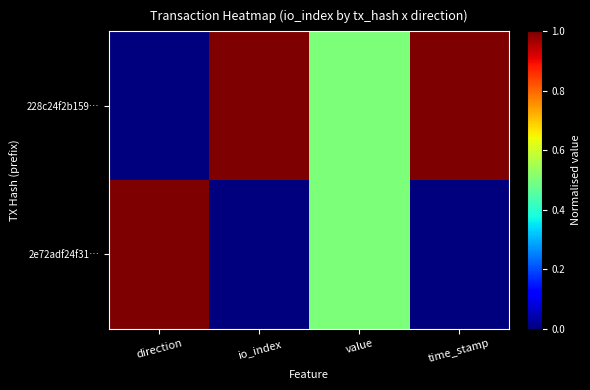

Count the number of categories in the chart.

4